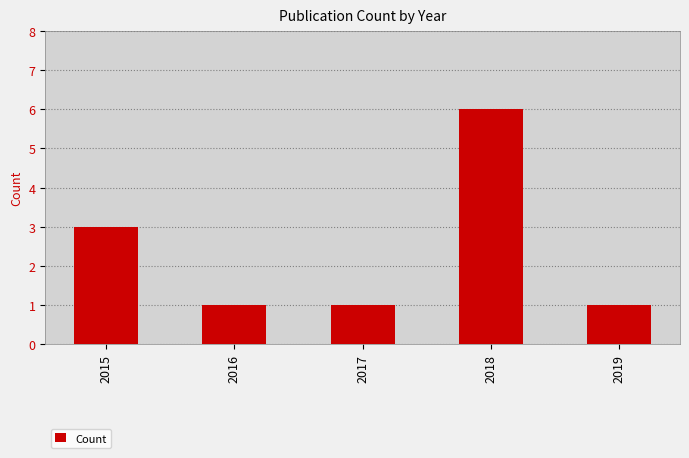

Does the chart contain stacked bars?

No